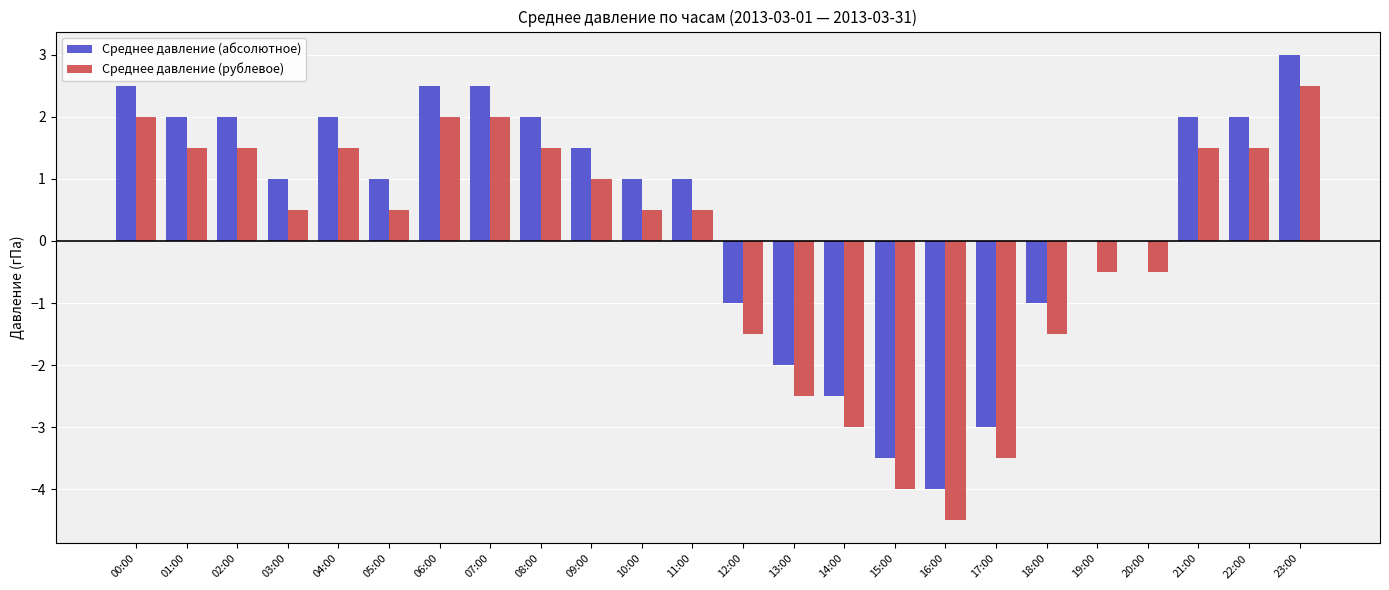

What is the highest value of the Среднее давление (абсолютное) series?

3.0